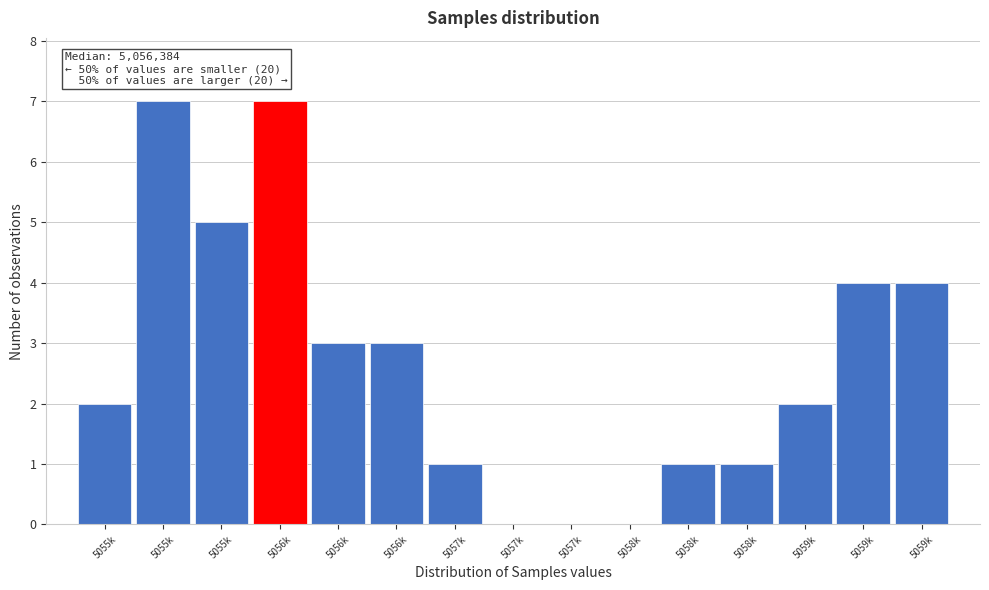

Are the bars horizontal?

No